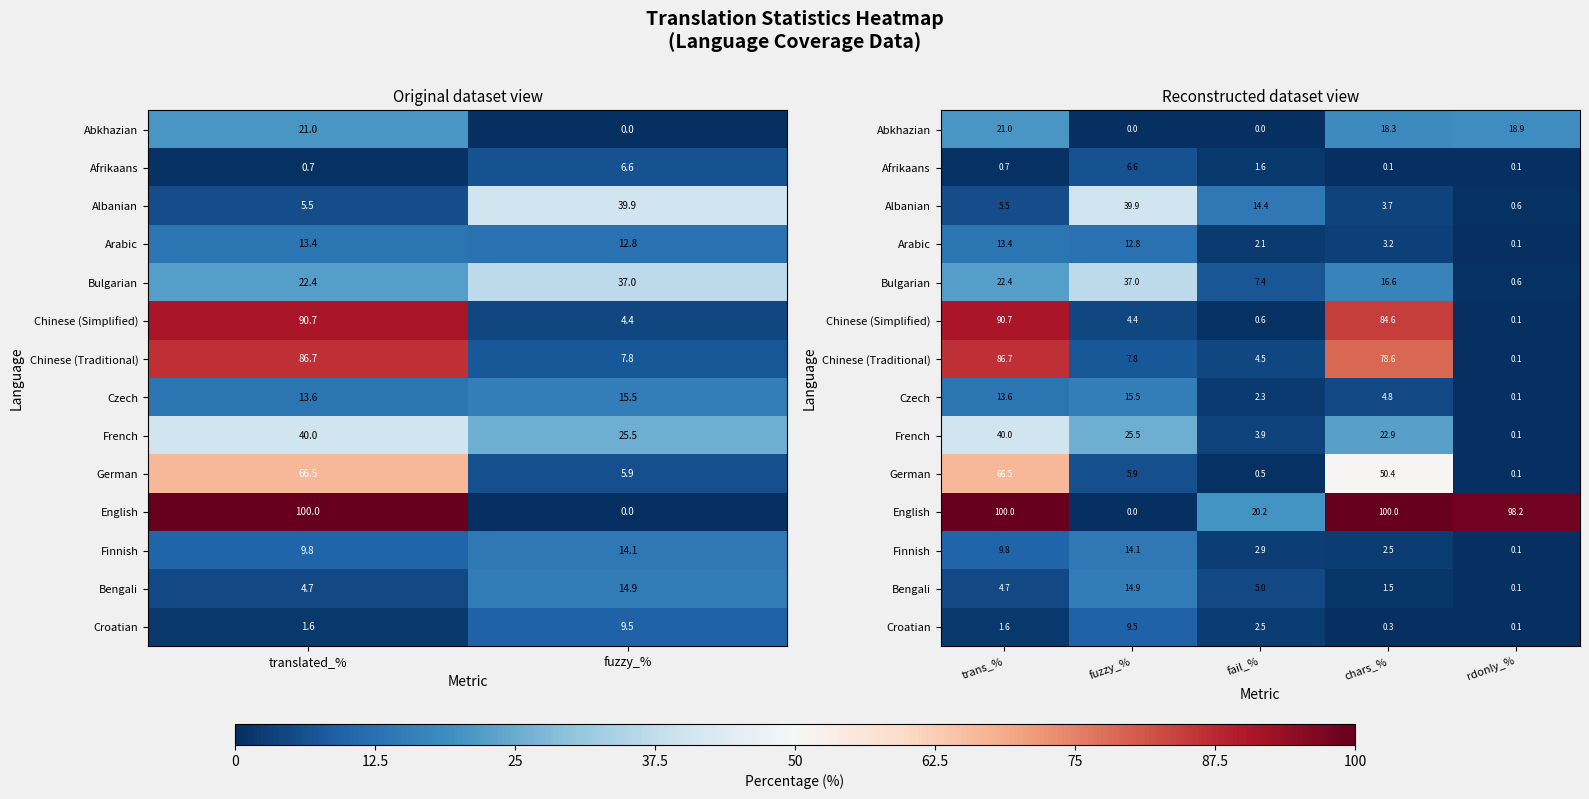

Where does the Finnish series first go above 2?

trans_%